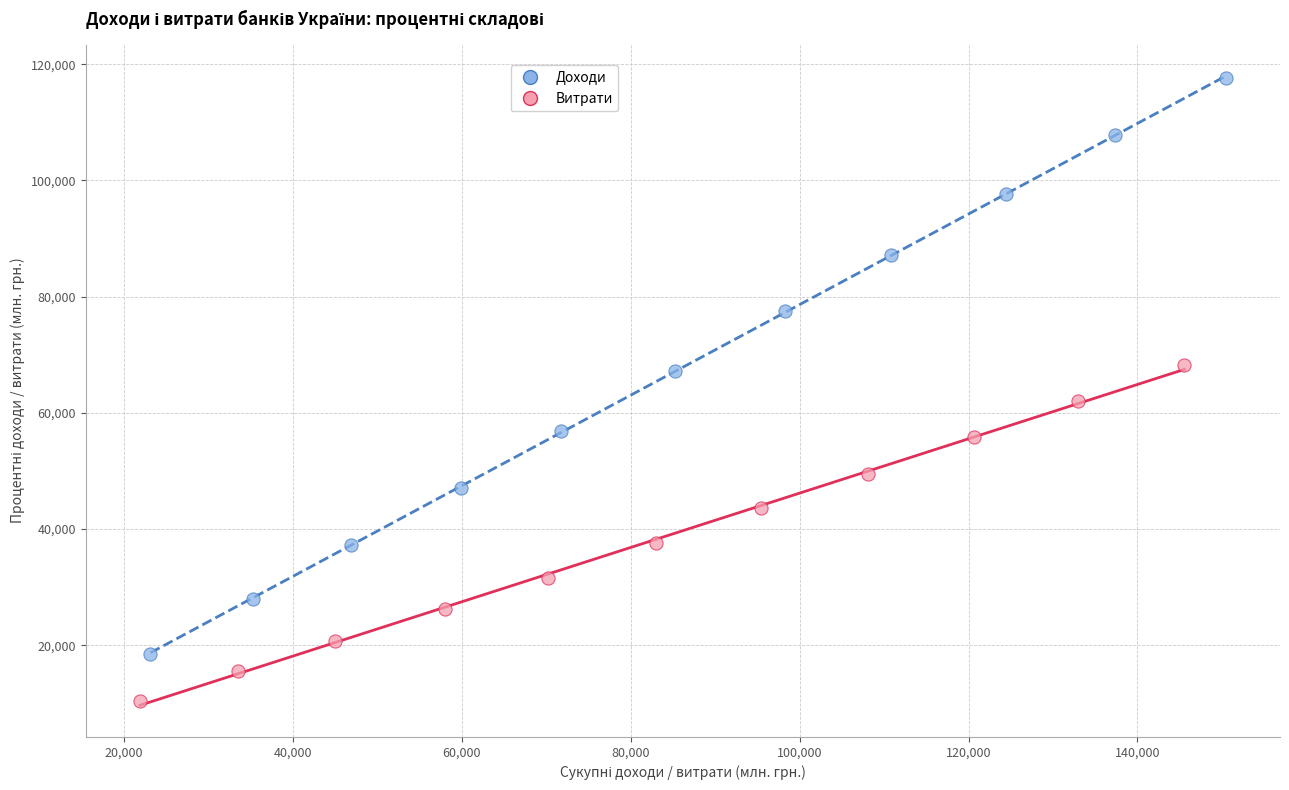

Which series has the widest spread of Y values?

Доходи